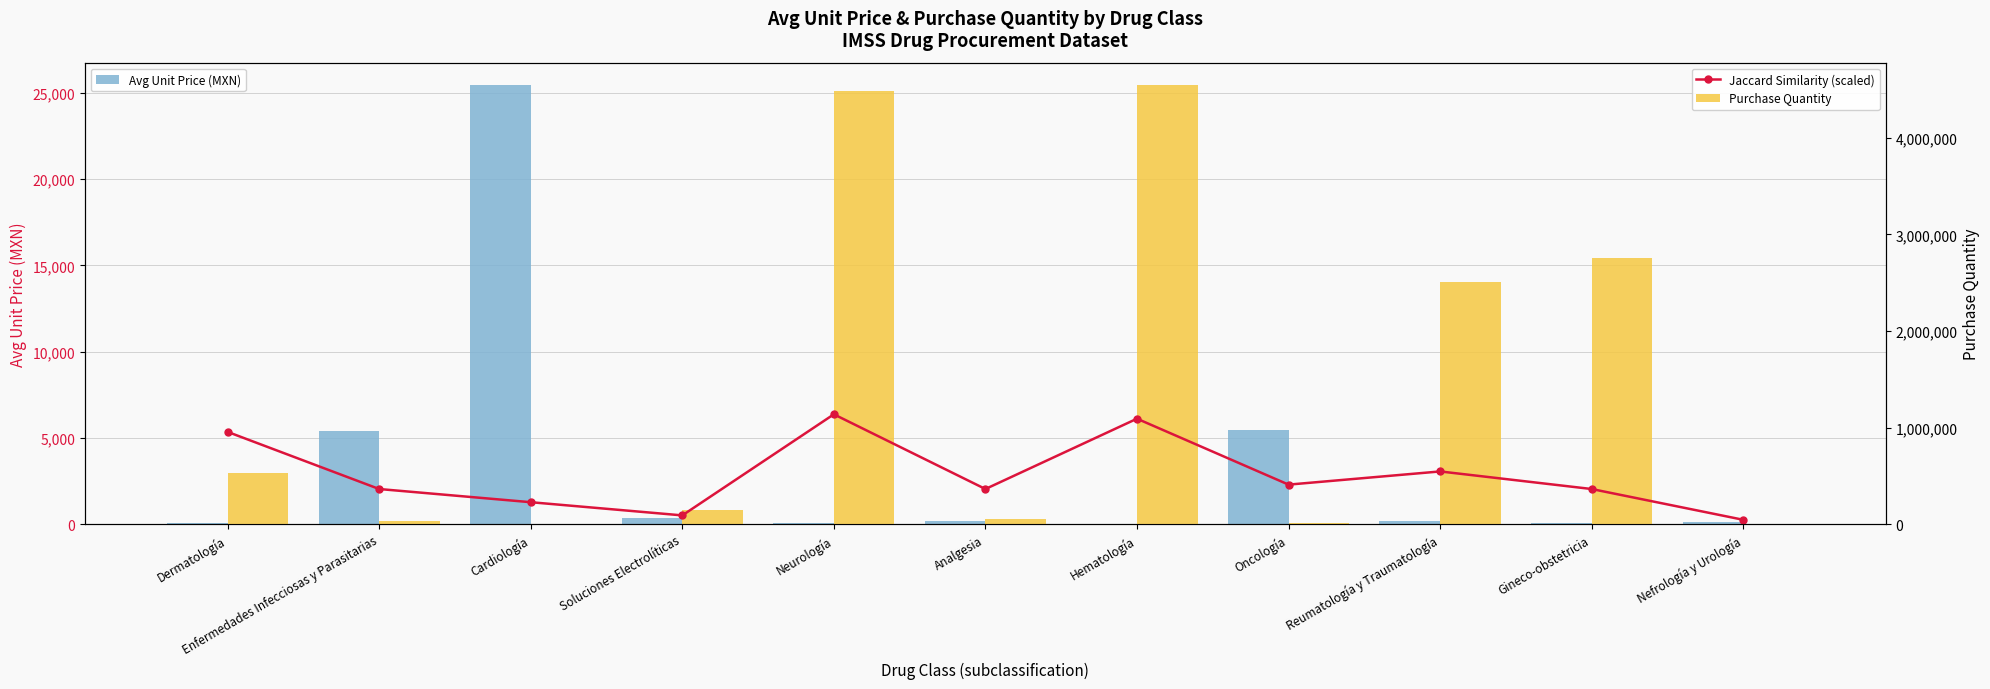

List the series in order of their peak value, lowest first.

Avg Unit Price (MXN), Jaccard Similarity (scaled), Purchase Quantity